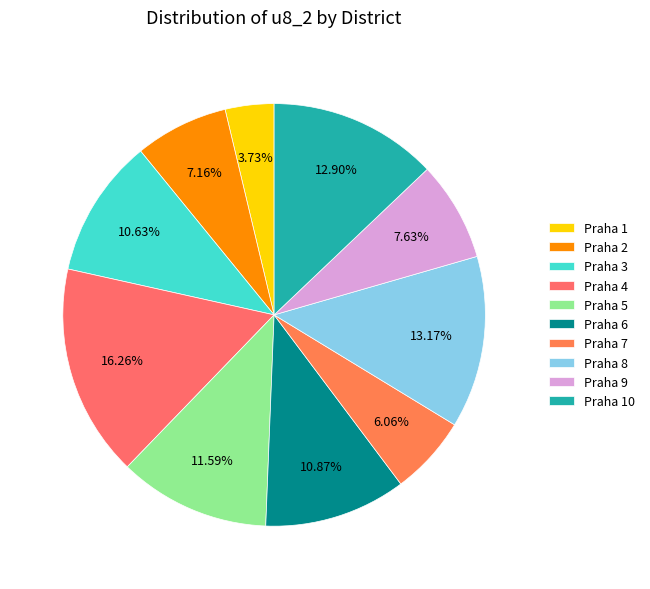

Which slice is the largest?

Praha 4